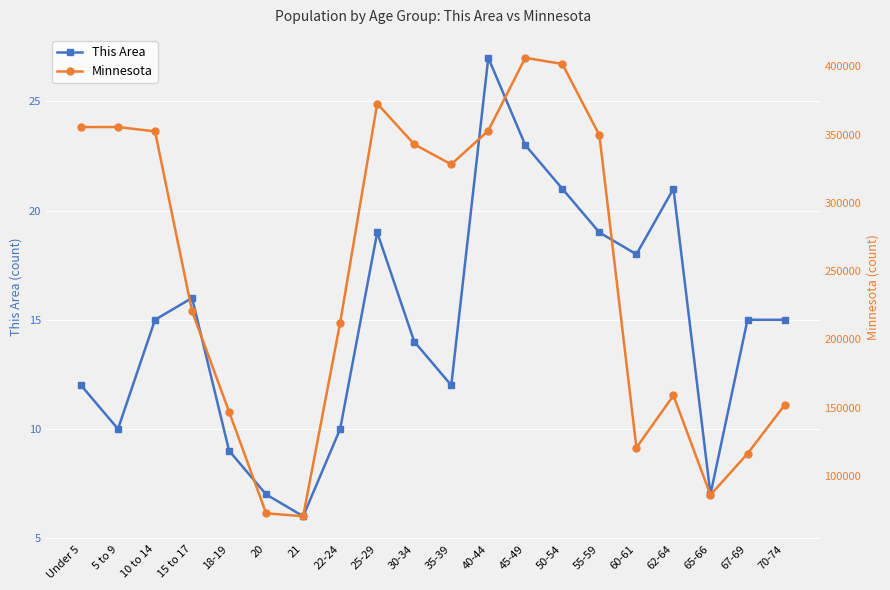

What is the maximum value for Minnesota?

406203